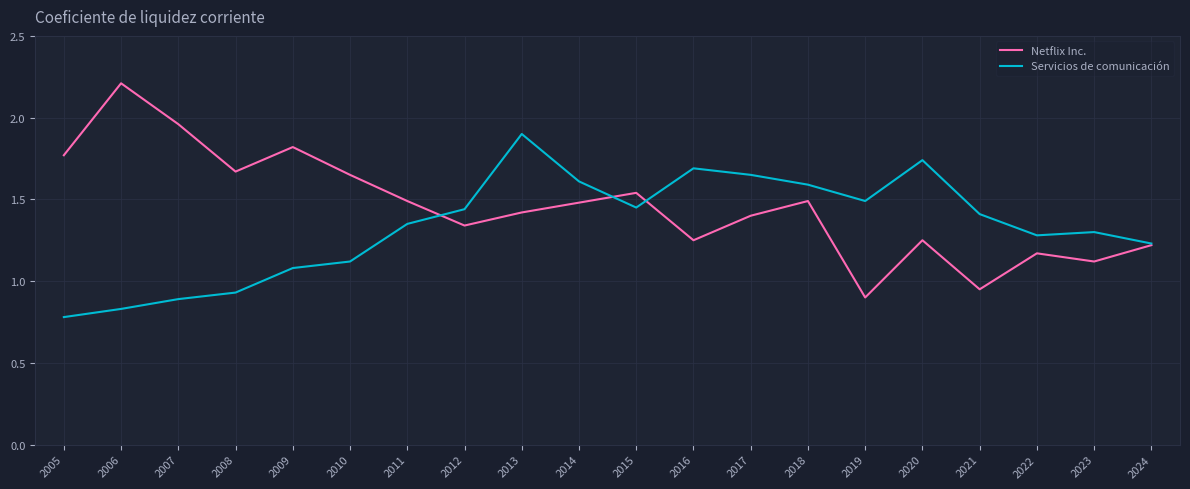

What is the sum of the Servicios de comunicación values at 2017 and 2005?

2.4